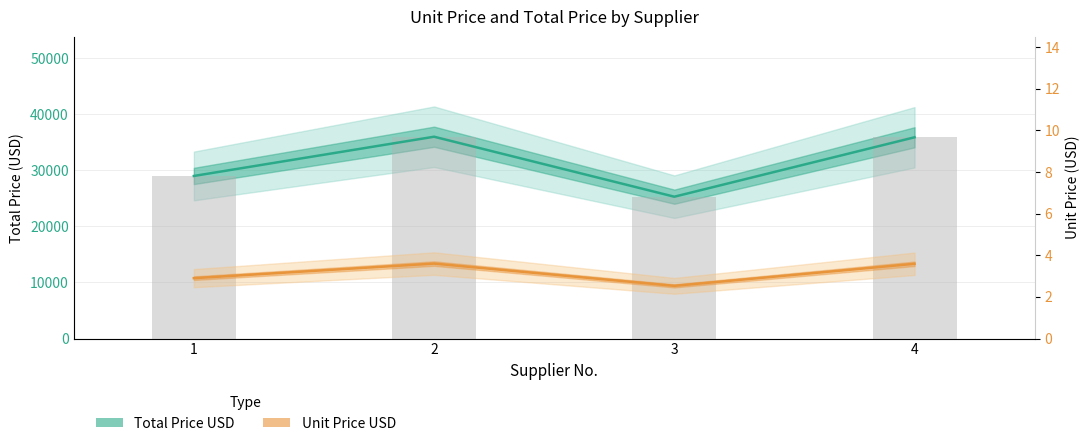

List the series in order of their overall mean, highest first.

Total Price USD, Unit Price USD